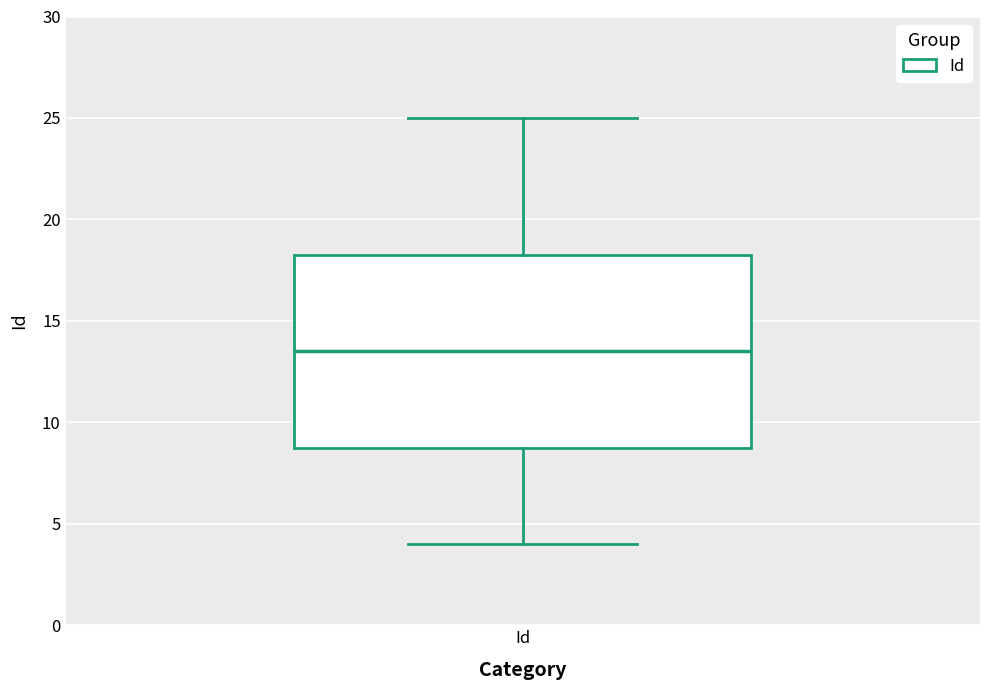

Read this box plot against the y-axis: the position of the median line, the range covered by the box, and the ends of both whiskers. The values are not printed on the chart, so give them approximately, as read against the axis.

median 13.5, box 9.0 to 18.5, whiskers 4.0 to 25.0